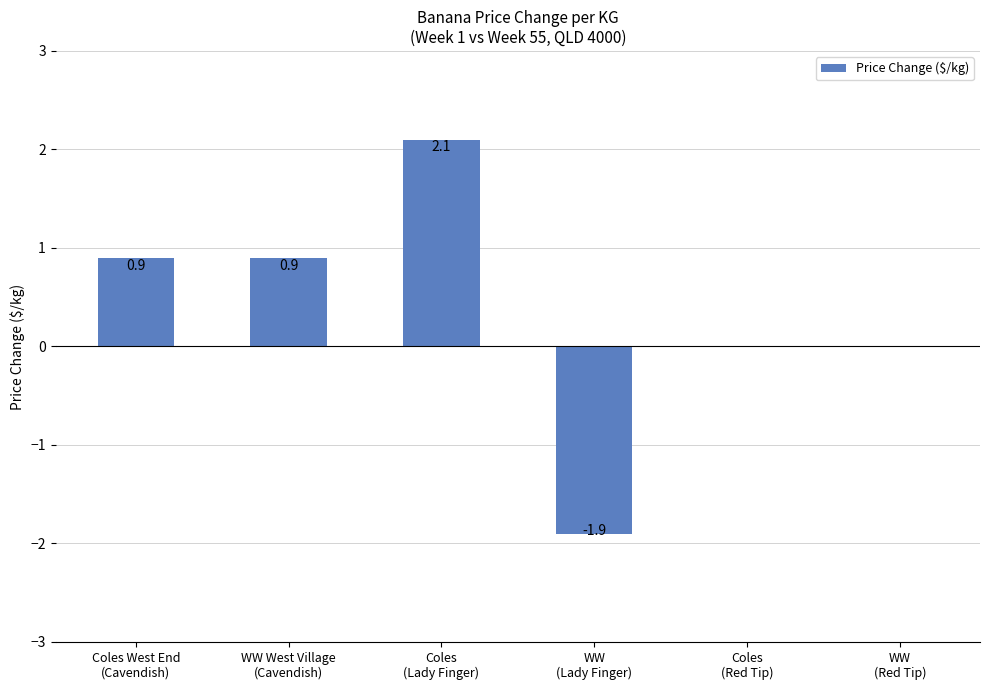

Where does the data first go above 0?

Coles West End
(Cavendish)